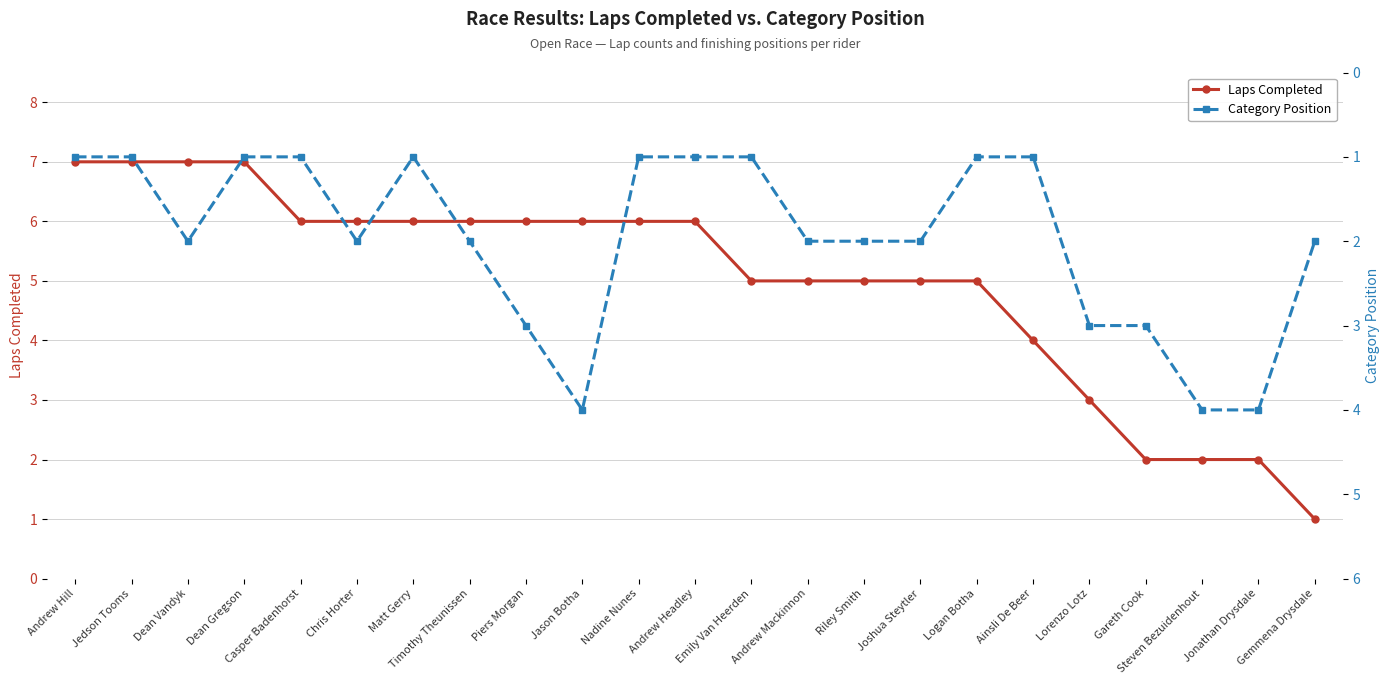

Which series changed the most between Casper Badenhorst and Lorenzo Lotz?

Laps Completed